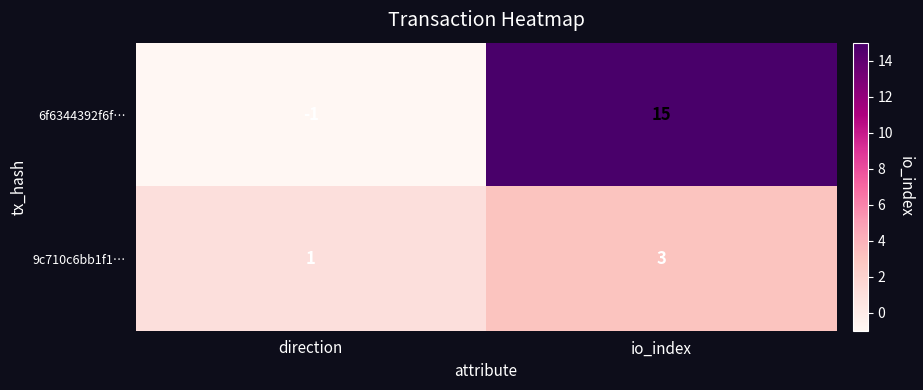

Which series changed the most between direction and io_index?

6f6344392f6f…